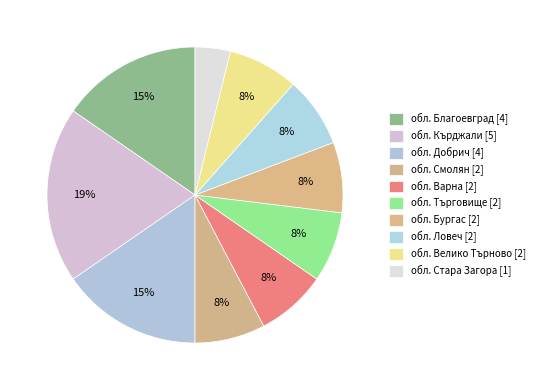

To the nearest percent, what is the difference between the largest and smallest slice percentages?

15%